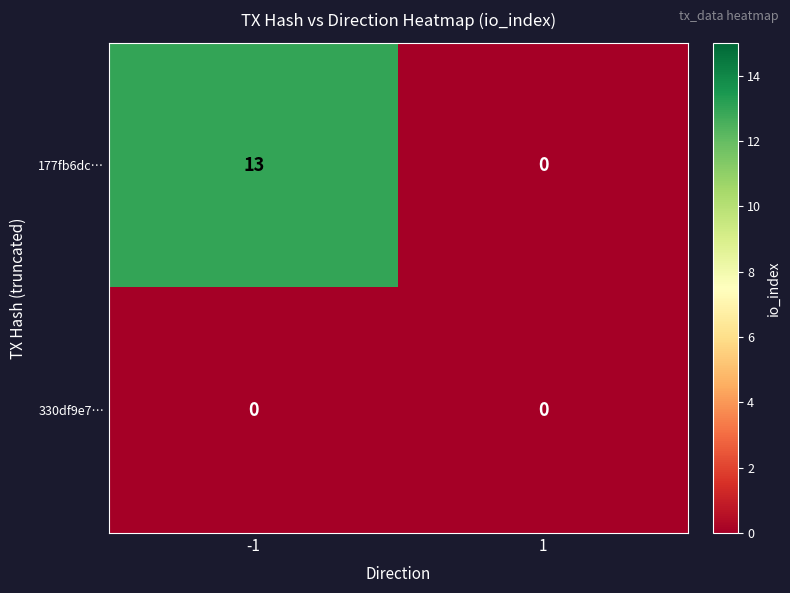

List the series in order of their overall mean, highest first.

177fb6dc…, 330df9e7…